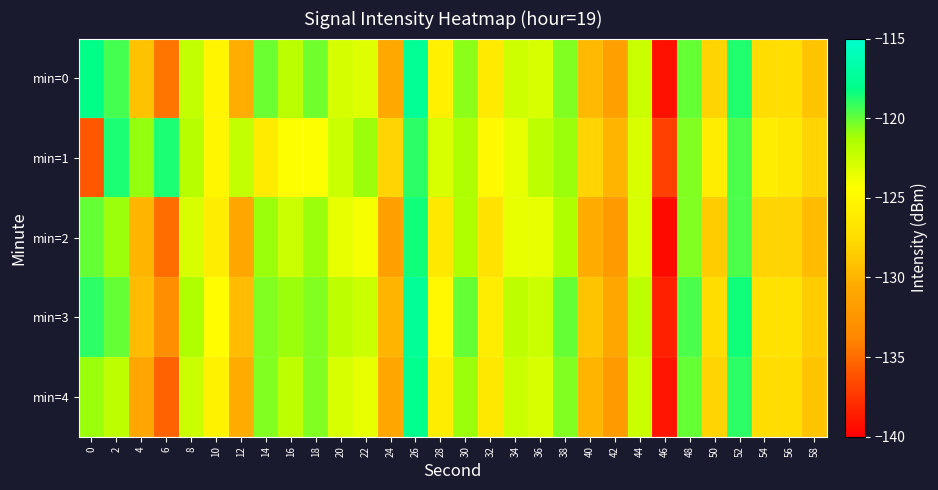

Reading right to left, list all the values displayed in this chart.

min=0: 58=-129.0	56=-127.3	54=-127.5	52=-118.7	50=-128.0	48=-120.0	46=-139.2	44=-122.5	42=-131.5	40=-129.6	38=-120.5	36=-122.9	34=-122.6	32=-126.3	30=-120.7	28=-125.7	26=-117.6	24=-130.8	22=-123.2	20=-122.8	18=-120.2	16=-121.9	14=-120.1	12=-130.3	10=-125.3	8=-122.2	6=-134.5	4=-129.1	2=-119.4	0=-118.2
min=1: 58=-128.0	56=-126.5	54=-126.0	52=-119.5	50=-126.0	48=-120.5	46=-137.0	44=-123.0	42=-130.0	40=-128.0	38=-121.0	36=-122.0	34=-123.5	32=-125.0	30=-121.5	28=-123.0	26=-119.0	24=-128.0	22=-121.0	20=-122.5	18=-124.3	16=-124.4	14=-126.1	12=-122.2	10=-125.2	8=-121.8	6=-118.6	4=-120.9	2=-118.6	0=-135.9
min=2: 58=-129.5	56=-128.0	54=-128.0	52=-119.5	50=-128.5	48=-120.5	46=-139.5	44=-123.0	42=-132.0	40=-130.5	38=-121.5	36=-123.5	34=-123.5	32=-127.0	30=-121.5	28=-126.5	26=-118.5	24=-131.5	22=-124.0	20=-123.5	18=-121.0	16=-122.5	14=-121.0	12=-131.0	10=-126.0	8=-123.0	6=-135.0	4=-130.0	2=-121.0	0=-120.0
min=3: 58=-128.5	56=-127.0	54=-127.0	52=-118.5	50=-127.5	48=-119.5	46=-138.5	44=-122.0	42=-131.0	40=-129.0	38=-120.0	36=-122.5	34=-122.0	32=-126.0	30=-120.0	28=-125.0	26=-117.5	24=-130.0	22=-122.5	20=-122.0	18=-120.5	16=-121.0	14=-120.5	12=-129.5	10=-124.5	8=-121.5	6=-133.0	4=-129.5	2=-120.0	0=-119.0
min=4: 58=-129.0	56=-127.5	54=-127.5	52=-119.0	50=-128.0	48=-120.0	46=-139.0	44=-122.5	42=-132.0	40=-130.0	38=-120.5	36=-123.0	34=-122.5	32=-126.5	30=-121.0	28=-126.0	26=-118.0	24=-131.0	22=-123.5	20=-123.0	18=-120.5	16=-122.0	14=-120.5	12=-130.5	10=-125.5	8=-122.5	6=-135.5	4=-131.0	2=-122.0	0=-121.0